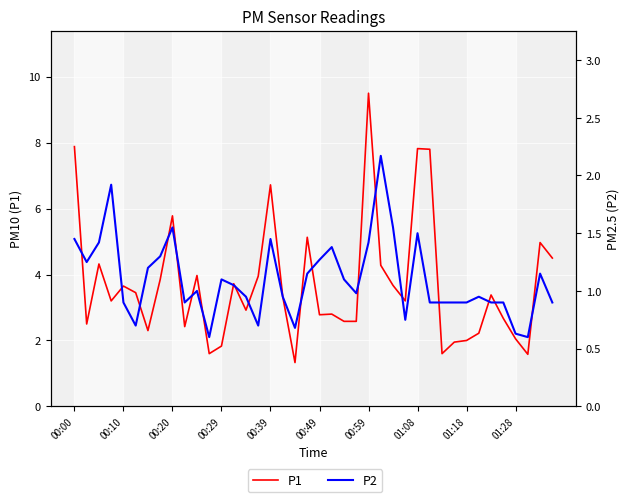

What is the minimum value shown in the chart?

0.6